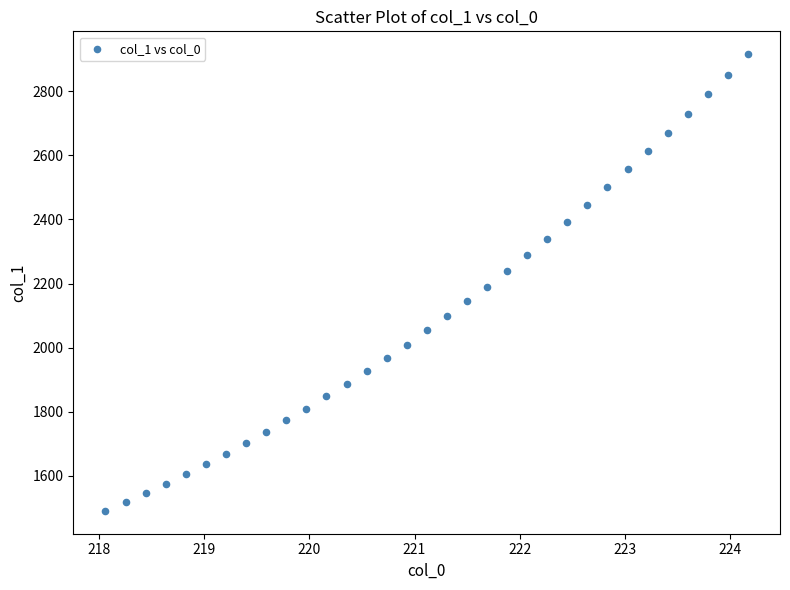

What is the range of Y values (max minus min)?

1425.0